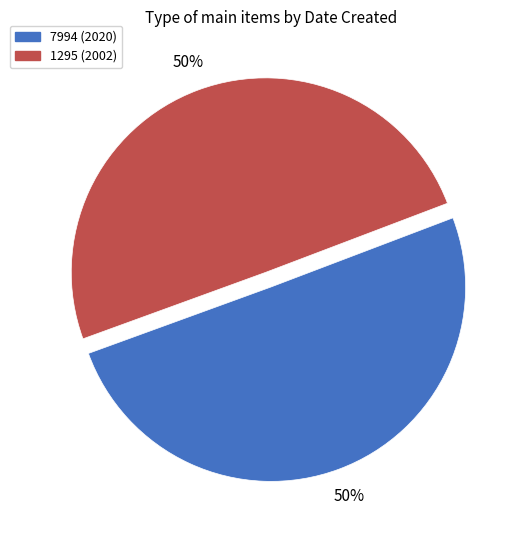

The 7994 (2020) slice represents 50% of the pie. True or false?

True